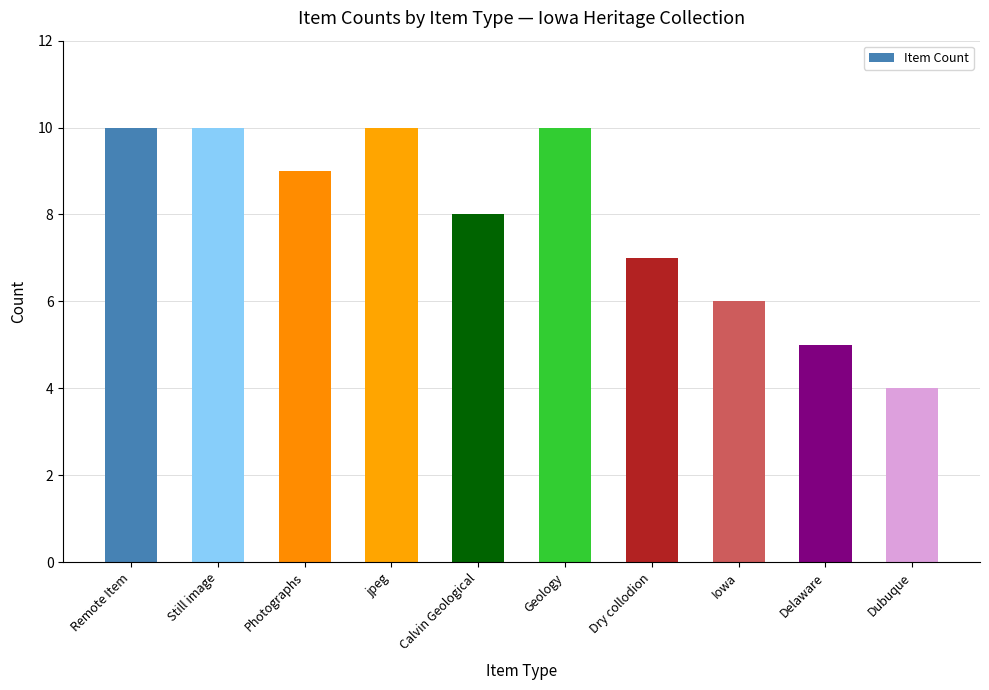

True or false: the data shows 17 at jpeg.

False